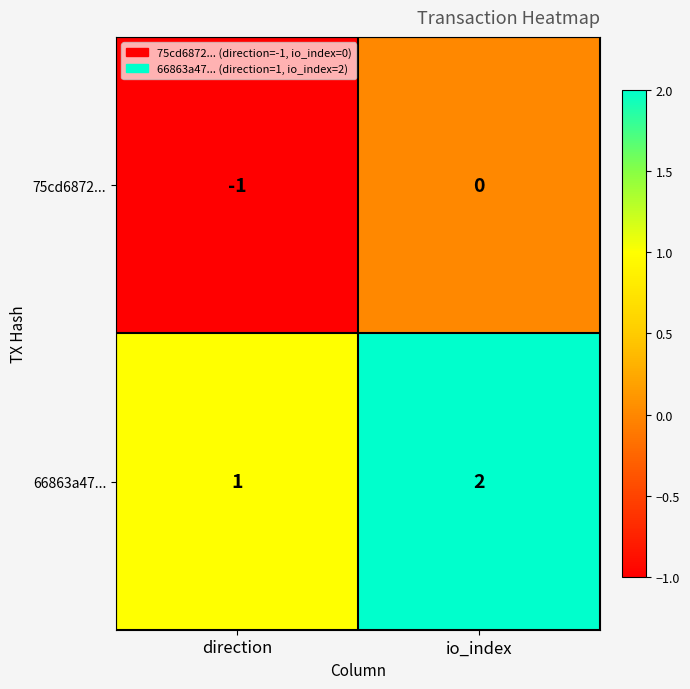

The value of 66863a47... at direction is 2. True or false?

False